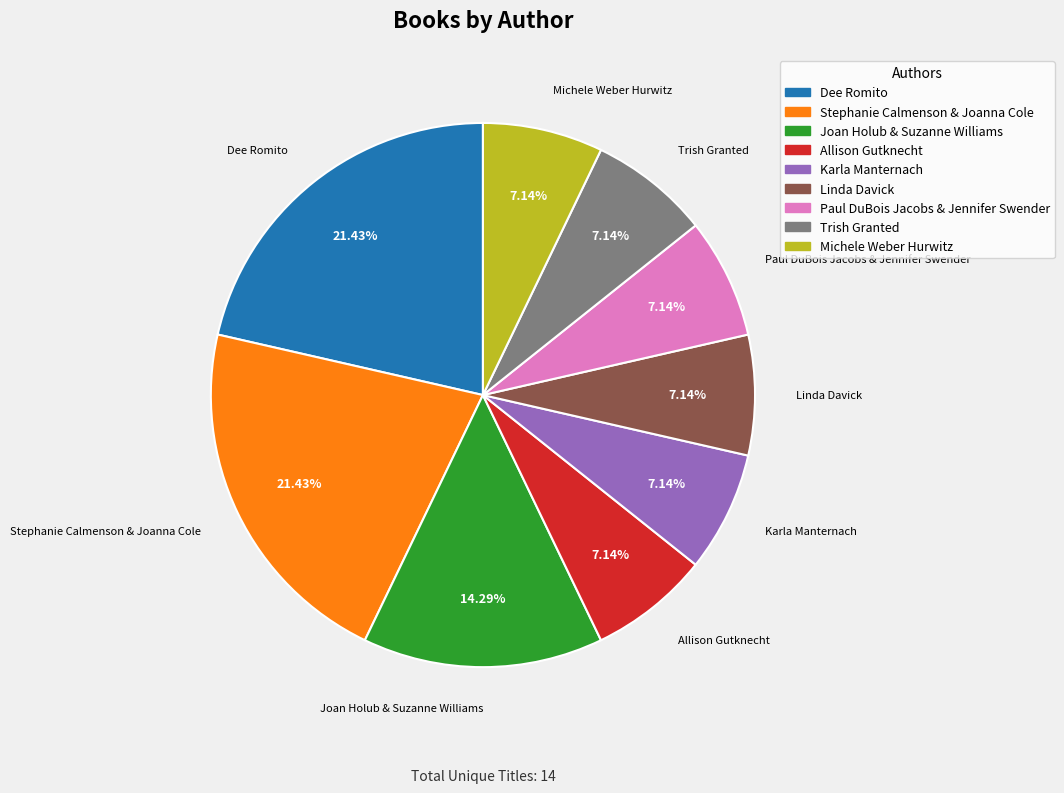

How many slices are in this pie chart?

9